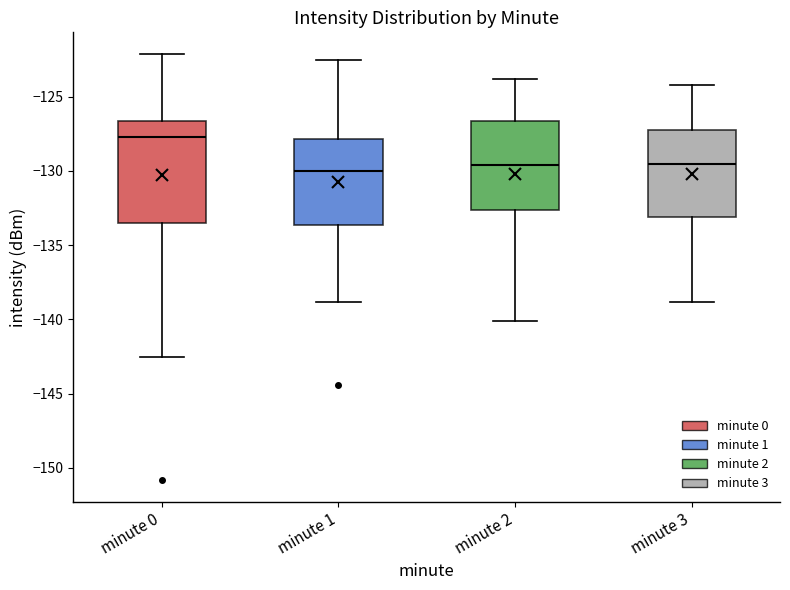

Comparing the boxes themselves (not the whiskers), which one is the tallest?

minute 0